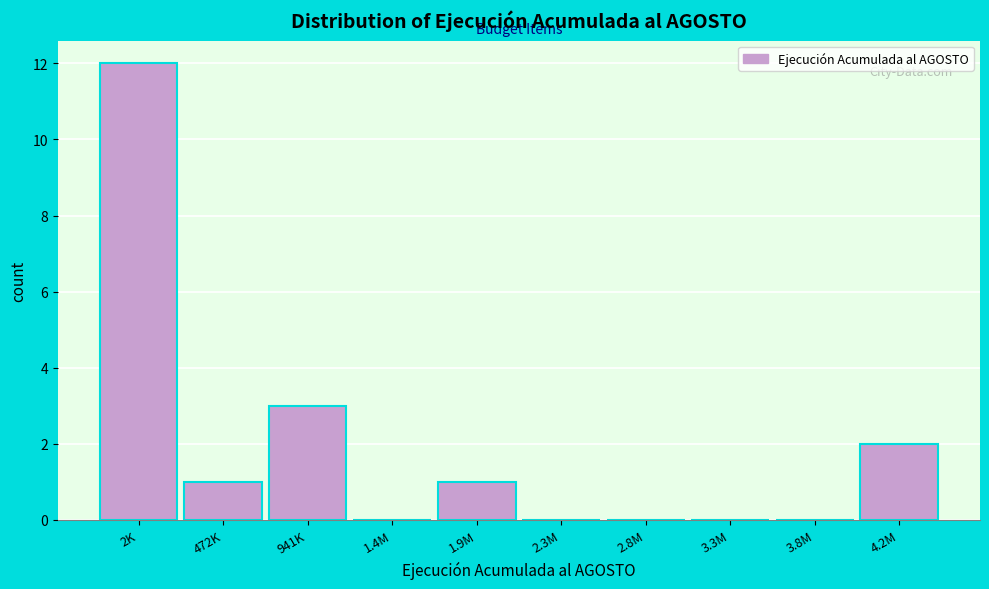

Reading left to right, transcribe all the data shown in this chart.

2K=12	472K=1	941K=3	1.4M=0	1.9M=1	2.3M=0	2.8M=0	3.3M=0	3.8M=0	4.2M=2